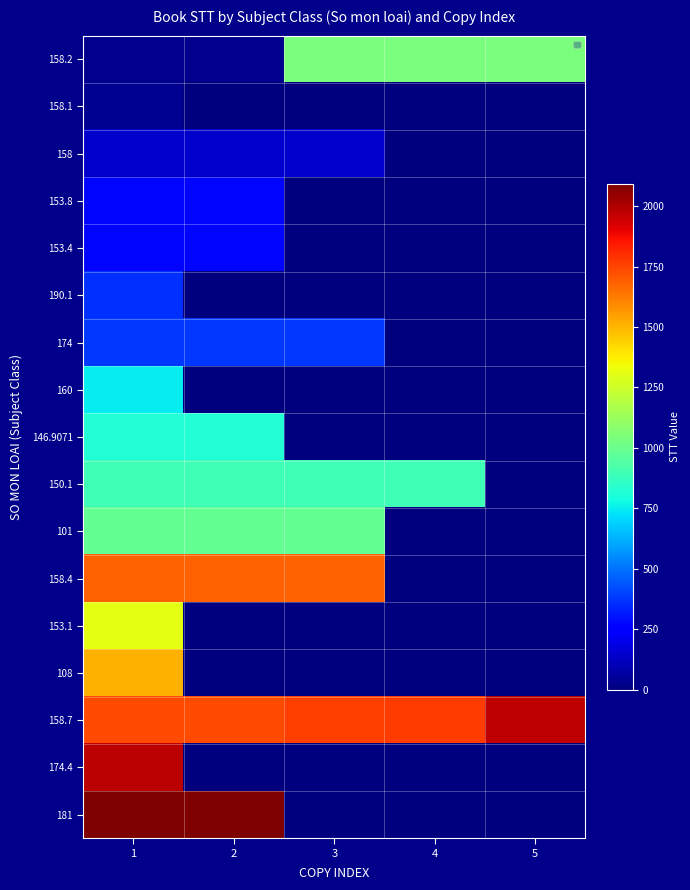

How many categories are shown in the chart?

5